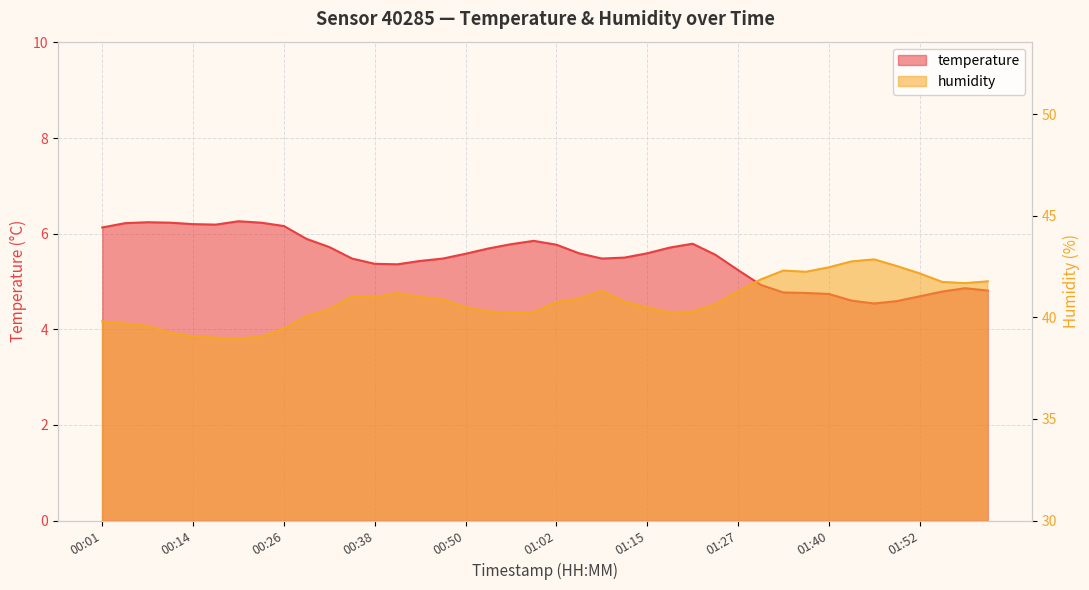

List the series in order of their peak value, highest first.

humidity, temperature